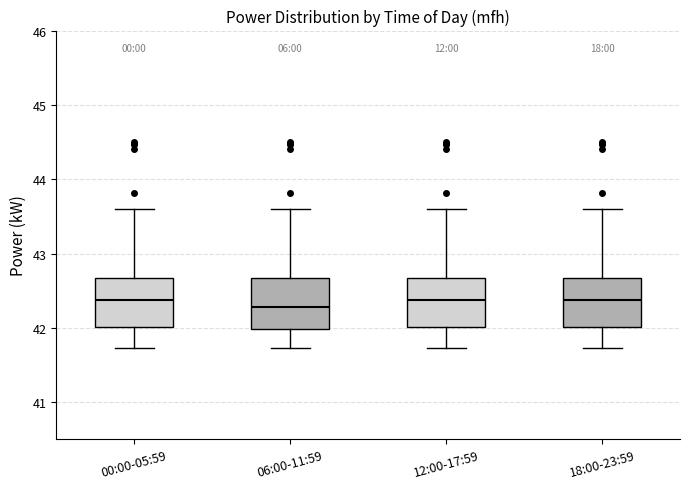

Where does the median line of the box for 06:00-11:59 sit on the y-axis? The values are not printed on the chart, so give them approximately, as read against the axis.

42.3